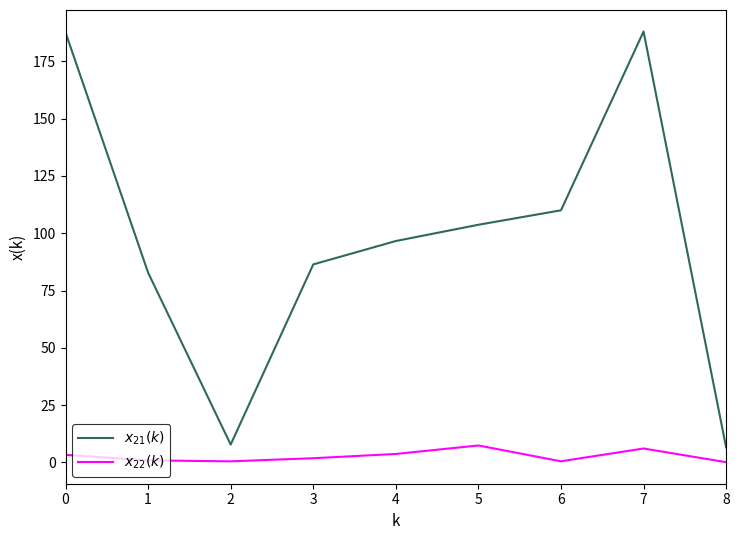

At which label is $x_{21}(k)$ closest to 97?

4